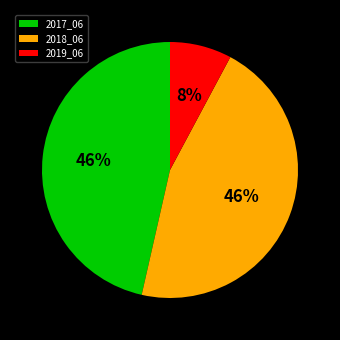

Which slice is the smallest?

2019_06